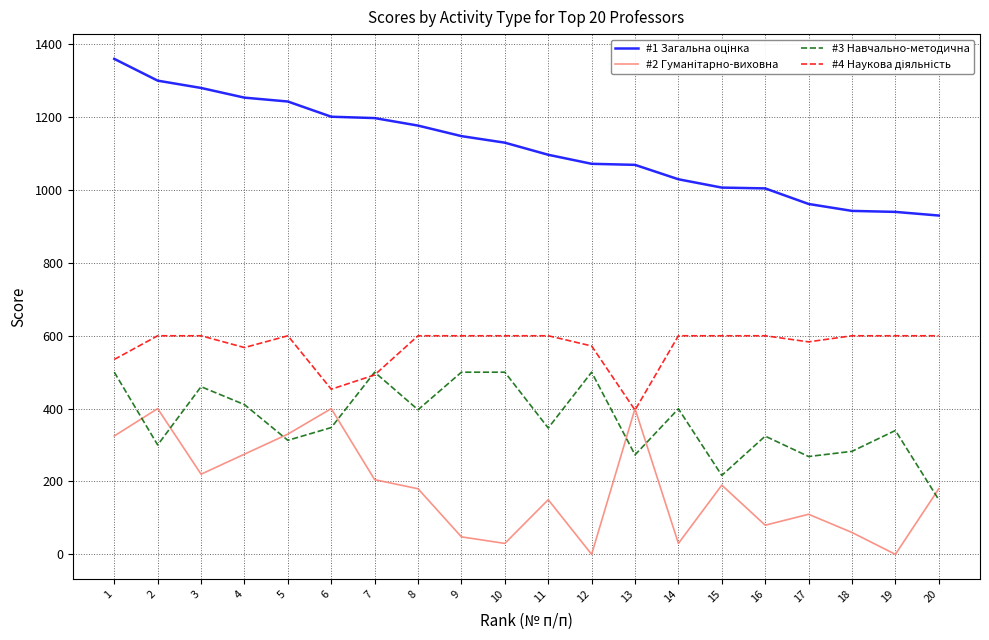

What is the total value across all series at 9?

2296.0